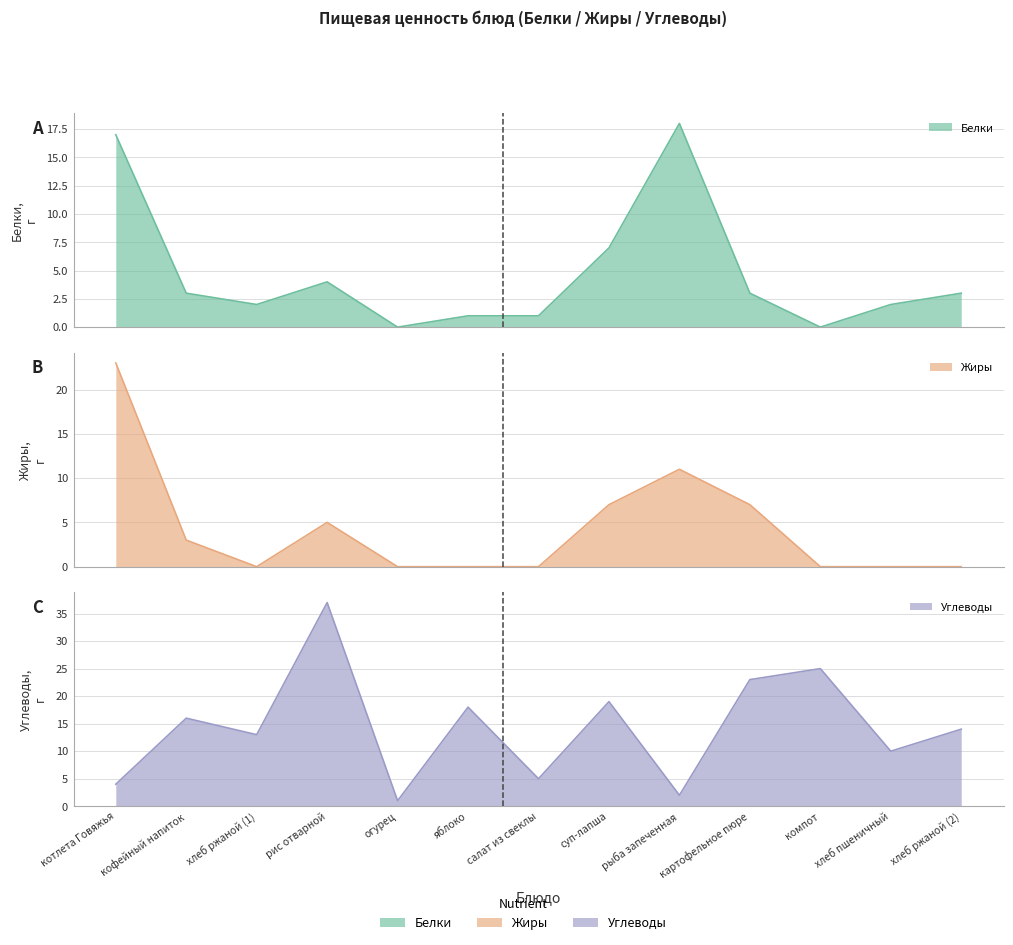

True or false: Углеводы has a value of 50 at рис отварной.

False